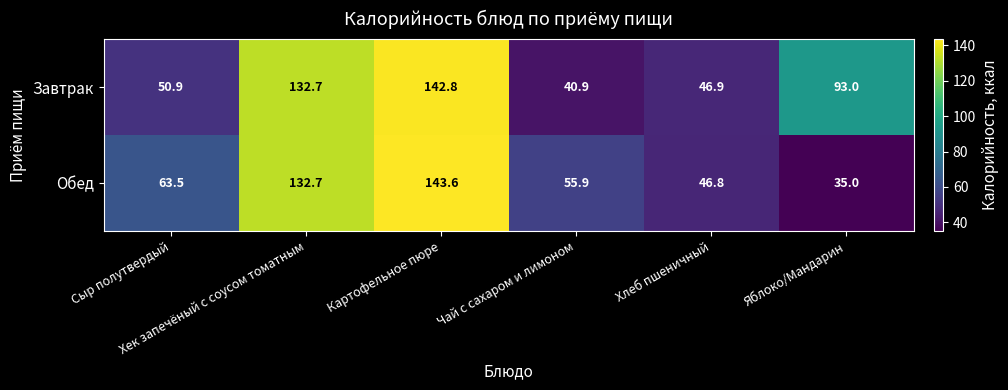

Which series has the largest total across all categories?

Завтрак